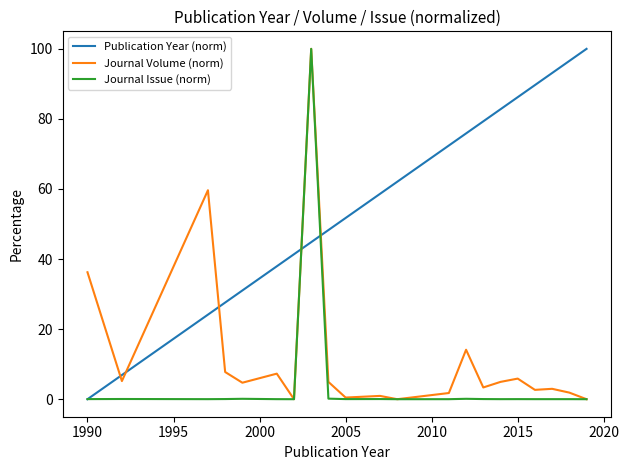

Which series has the largest total across all categories?

Publication Year (norm)